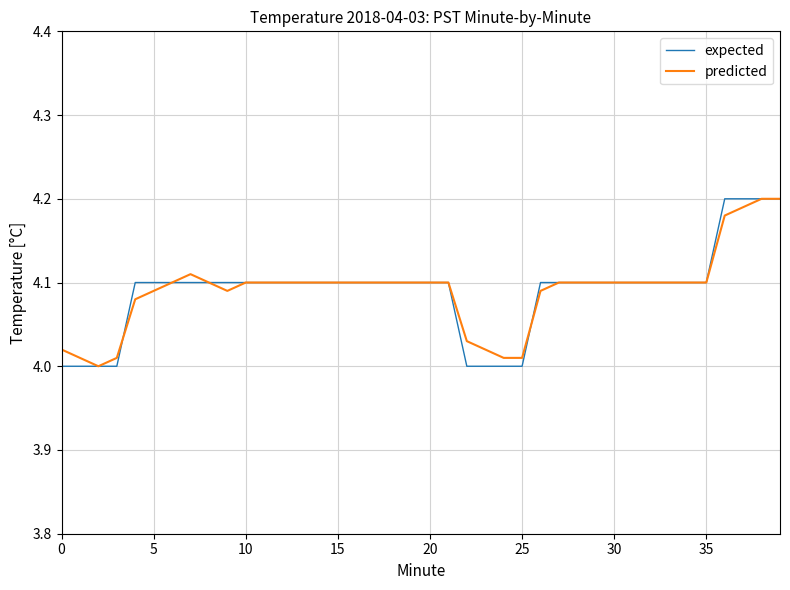

What is the label of the 10th point from the right?

30